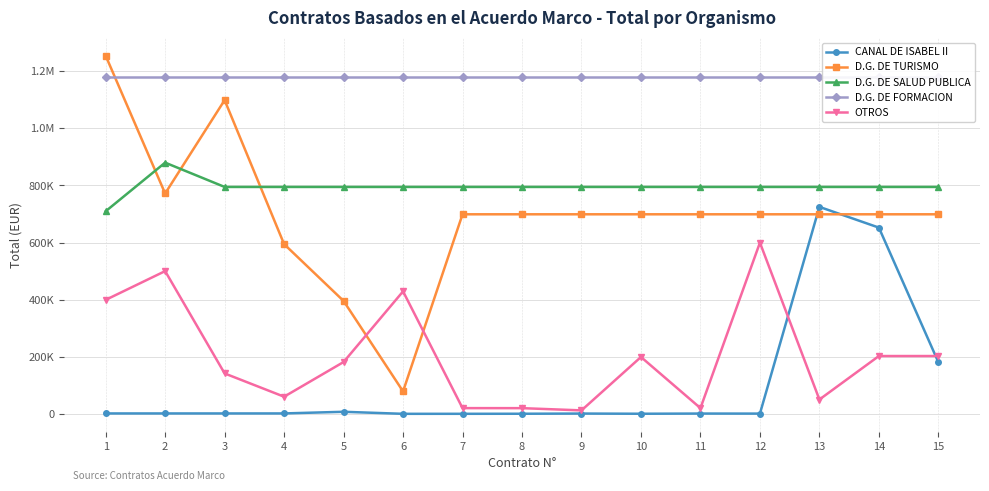

How many data points in CANAL DE ISABEL II are less than 1349?

7